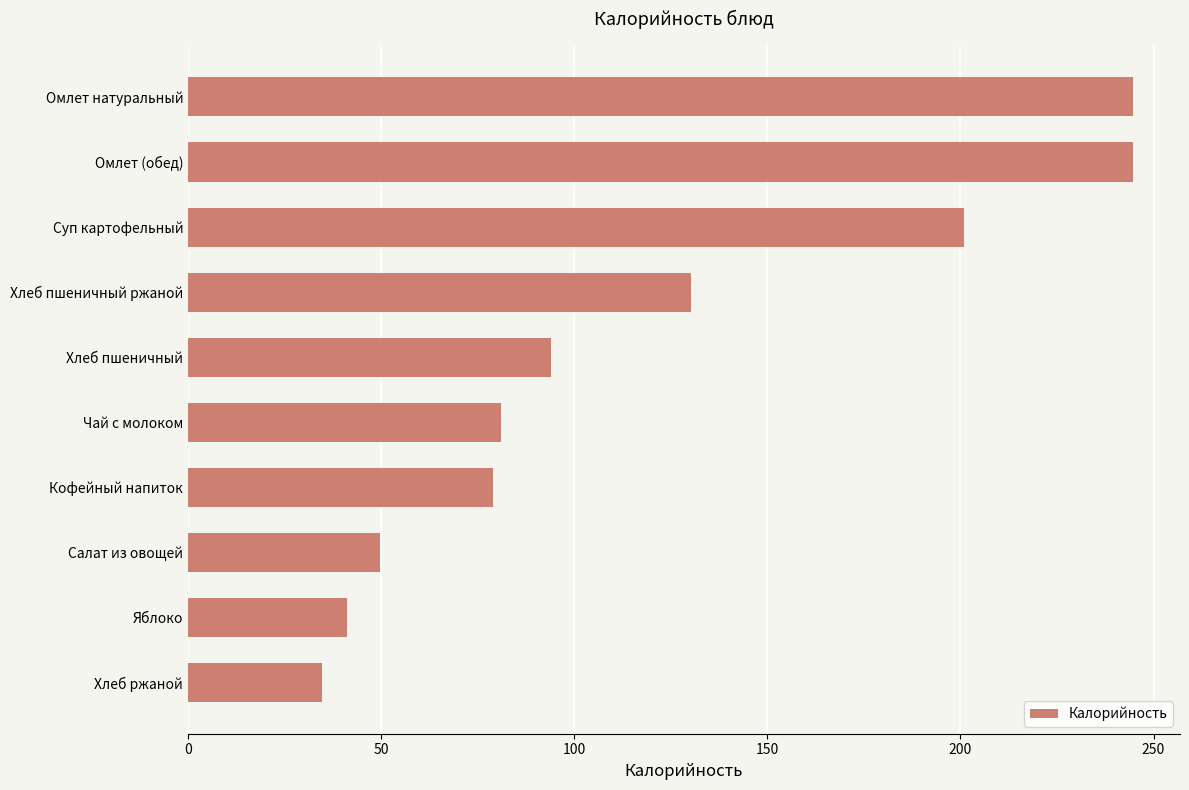

What is the average value?

120.0